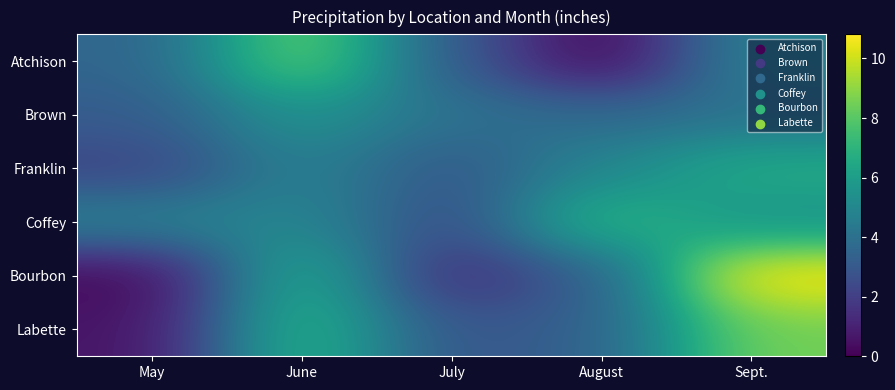

Between June and August, which series saw the biggest shift?

Atchison